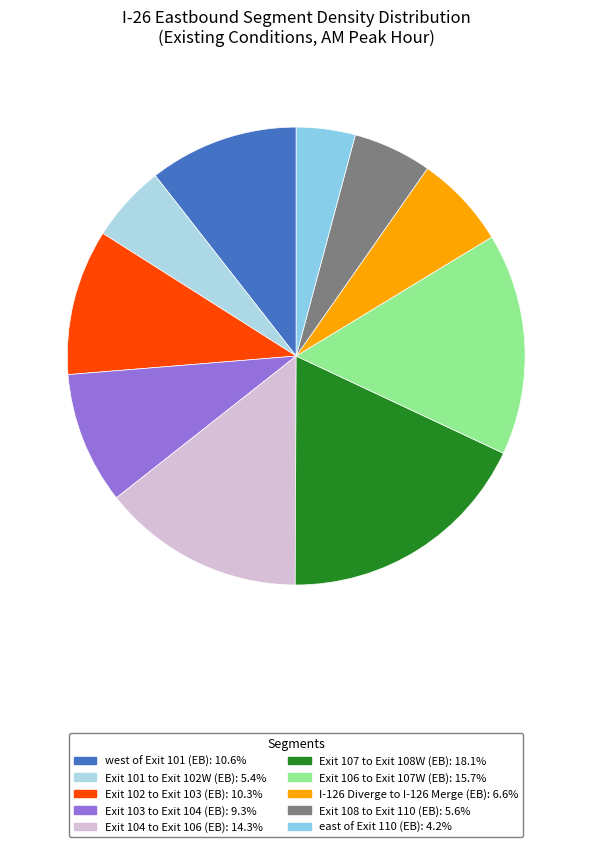

Is it true that west of Exit 101 (EB) is 1% of the pie?

False